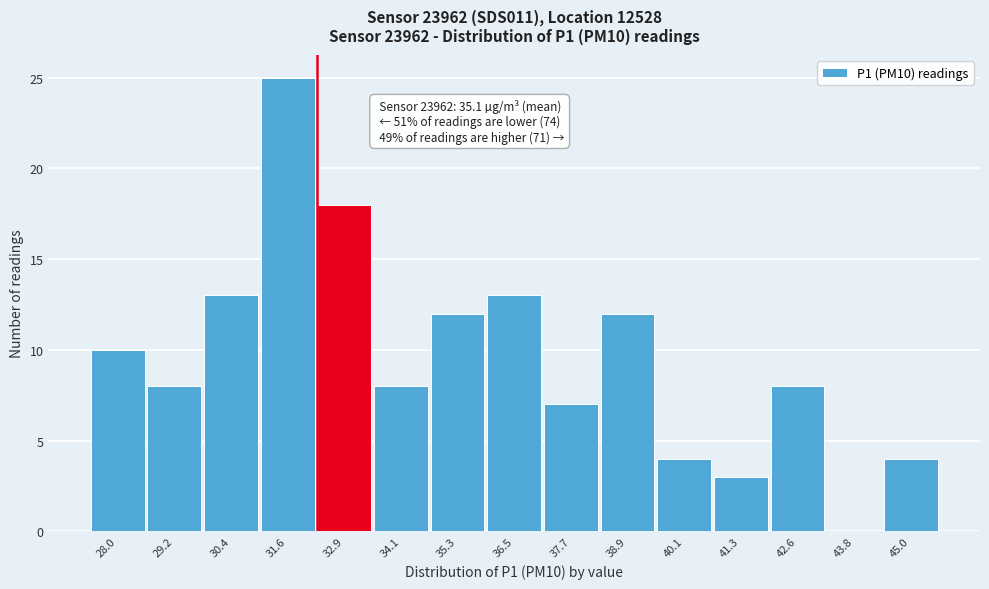

Reading left to right, extract all data points from this chart.

28.0=10	29.2=8	30.4=13	31.6=25	32.9=18	34.1=8	35.3=12	36.5=13	37.7=7	38.9=12	40.1=4	41.3=3	42.6=8	43.8=0	45.0=4